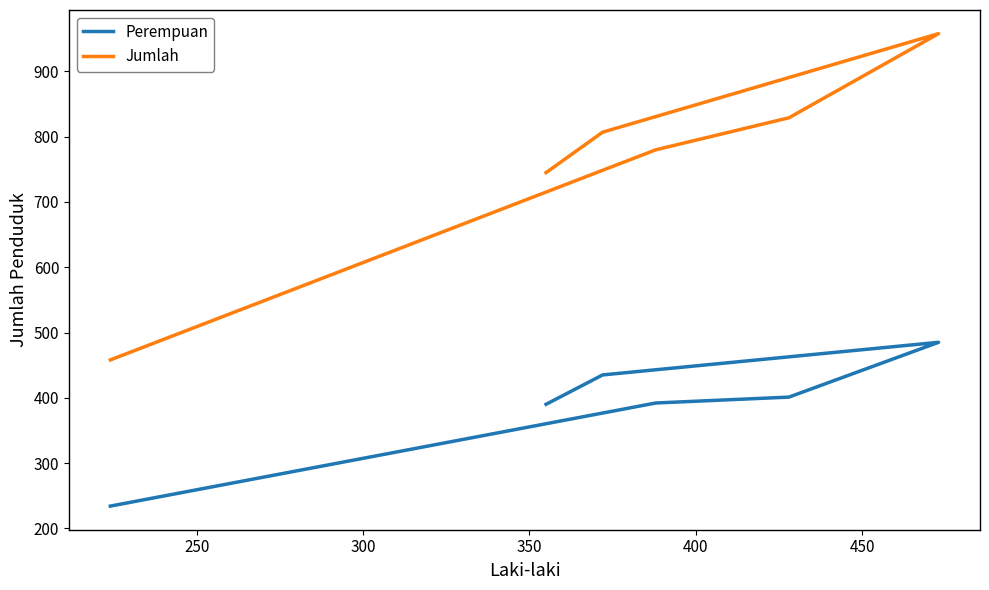

Reading right to left, extract all data points from this chart.

Perempuan: 390	435	485	401	392	234
Jumlah: 745	807	958	829	780	458